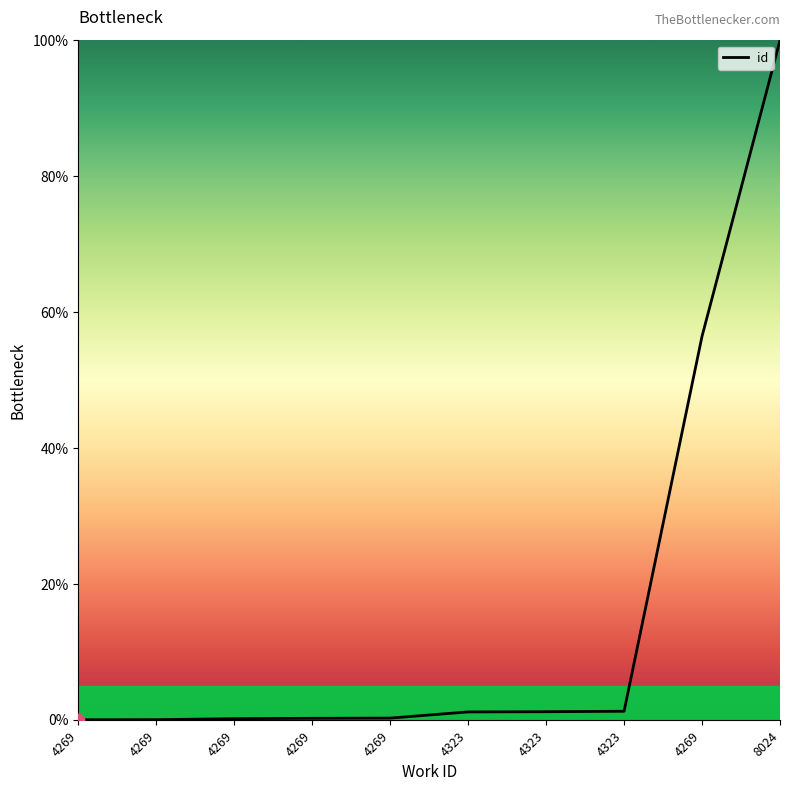

Which has a higher value, 4269 or 8024?

8024